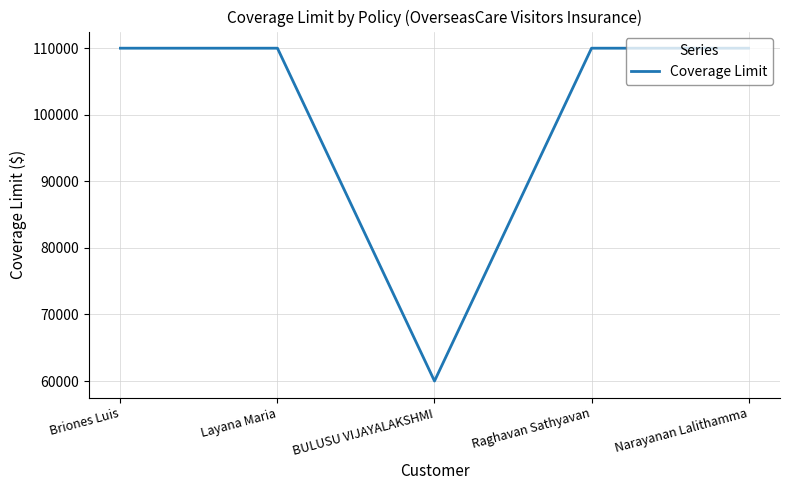

True or false: the data shows 33054 at BULUSU VIJAYALAKSHMI.

False